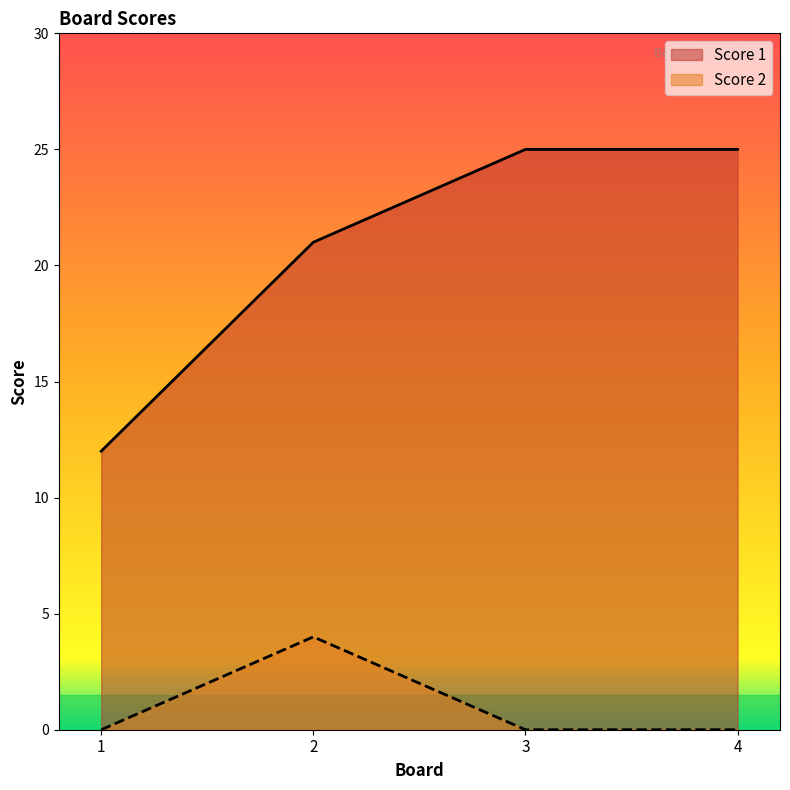

How many lines are shown in the chart?

2